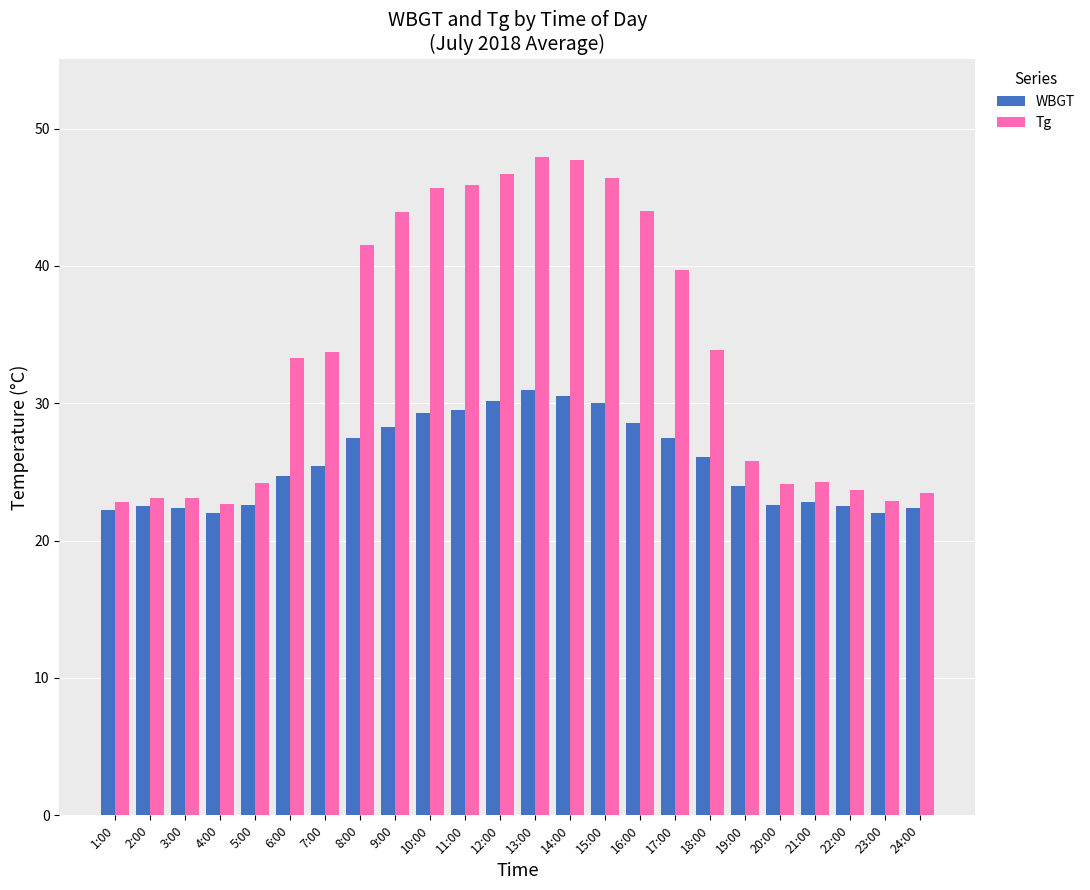

What is the maximum value shown in the chart?

47.9